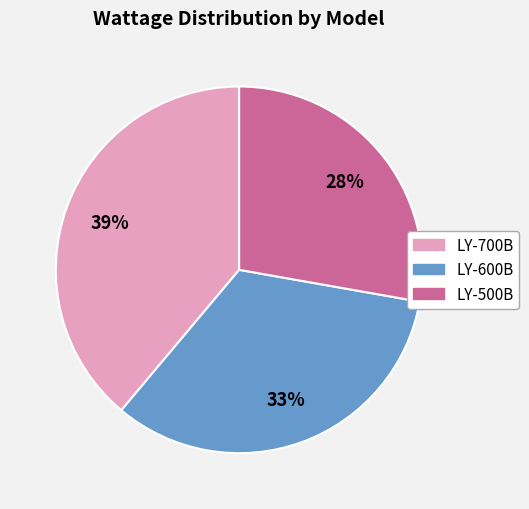

What percentage is the LY-700B slice, to the nearest percent?

39%